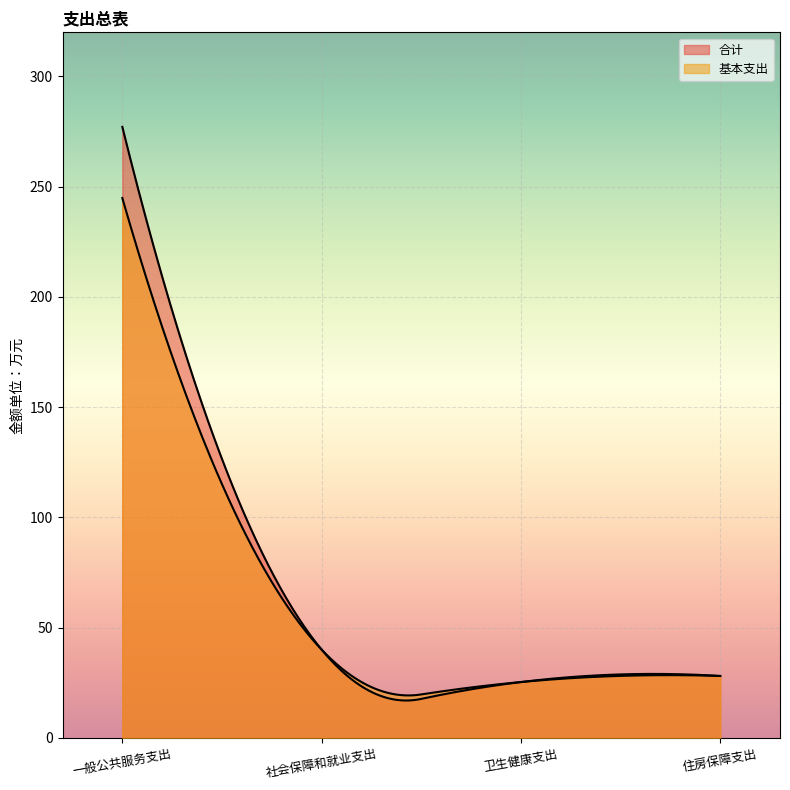

Rank the series by their maximum value, from lowest to highest.

基本支出, 合计